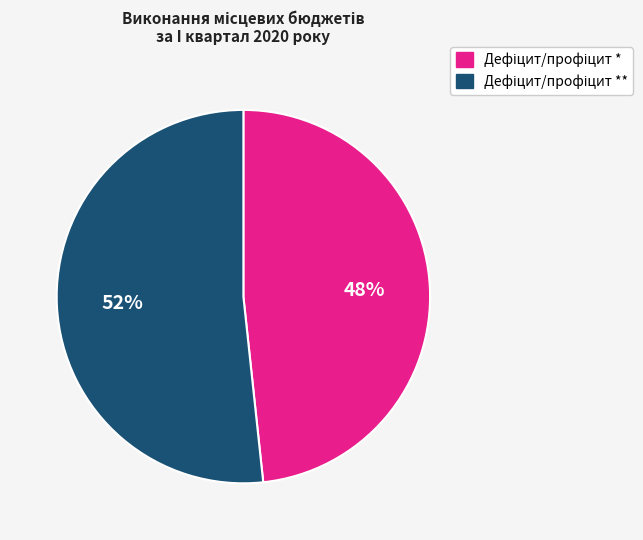

Does any single category account for the majority?

Yes